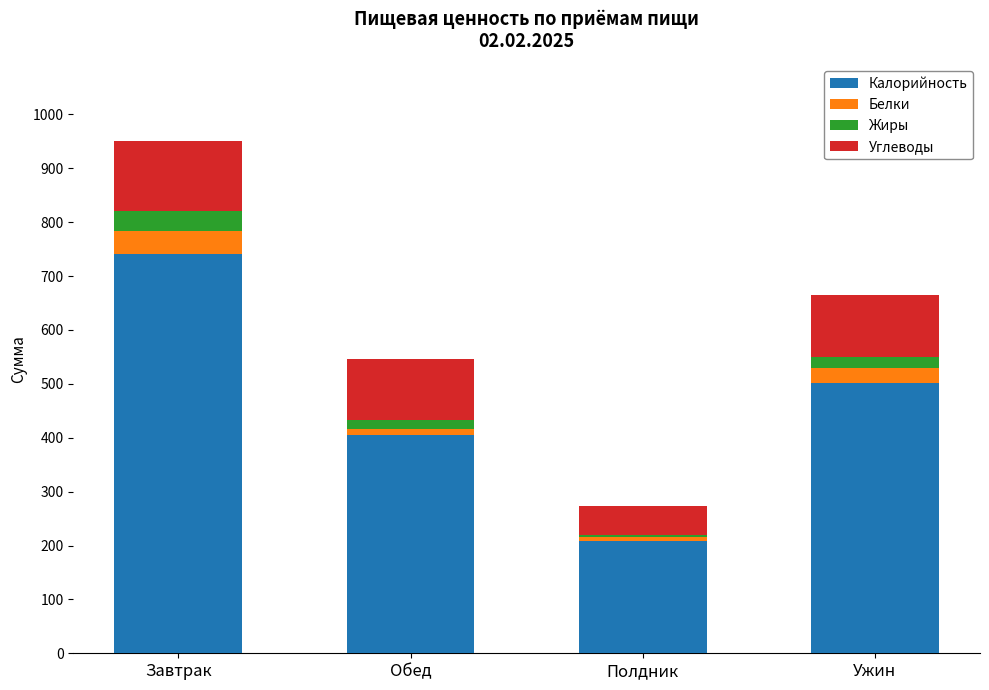

Reading right to left, transcribe the values for Калорийность.

501	208	405	741